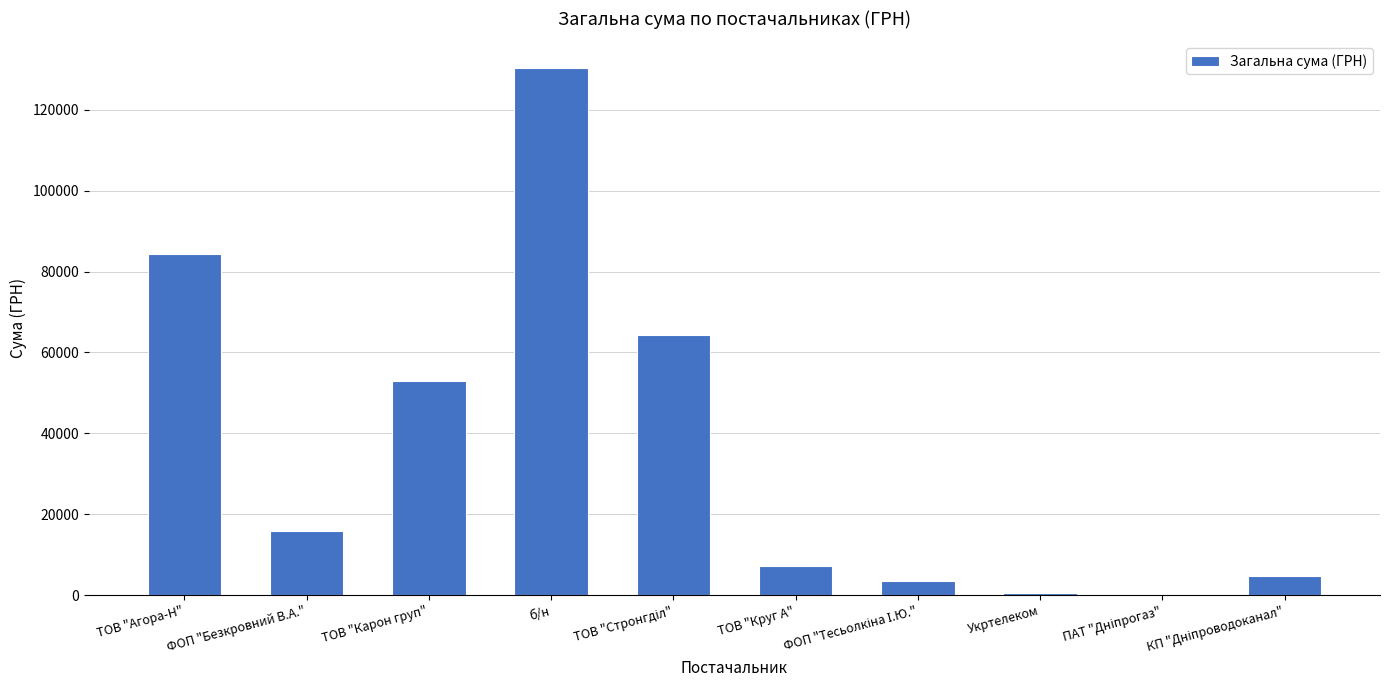

What is the sum of all values?

363765.0